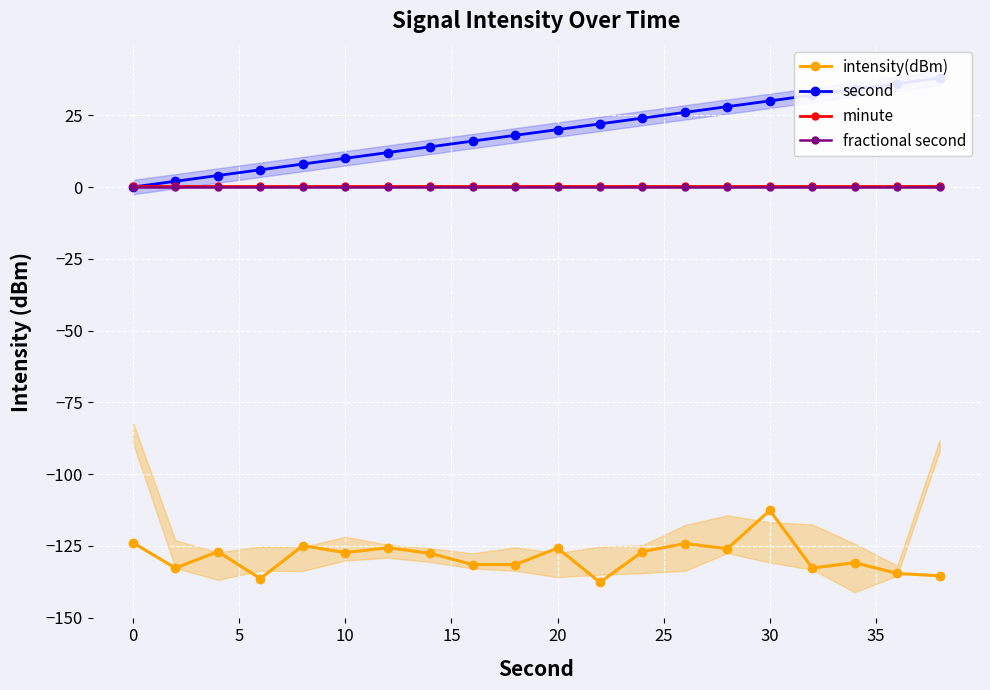

Reading left to right, transcribe all the data shown in this chart.

intensity(dBm): -123.9	-132.7	-127.0	-136.4	-124.9	-127.4	-125.6	-127.6	-131.5	-131.6	-125.8	-137.7	-127.0	-124.2	-126.0	-112.7	-132.7	-130.9	-134.6	-135.4
second: 0.0	2.0	4.0	6.0	8.0	10.0	12.0	14.0	16.0	18.0	20.0	22.0	24.0	26.0	28.0	30.0	32.0	34.0	36.0	38.0
minute: 0.5	0.5	0.5	0.5	0.5	0.5	0.5	0.5	0.5	0.5	0.5	0.5	0.5	0.5	0.5	0.5	0.5	0.5	0.5	0.5
fractional second: 0.0	0.0	0.0	0.0	0.0	0.0	0.0	0.0	0.0	0.0	0.0	0.0	0.0	0.0	0.0	0.0	0.0	0.0	0.0	0.0